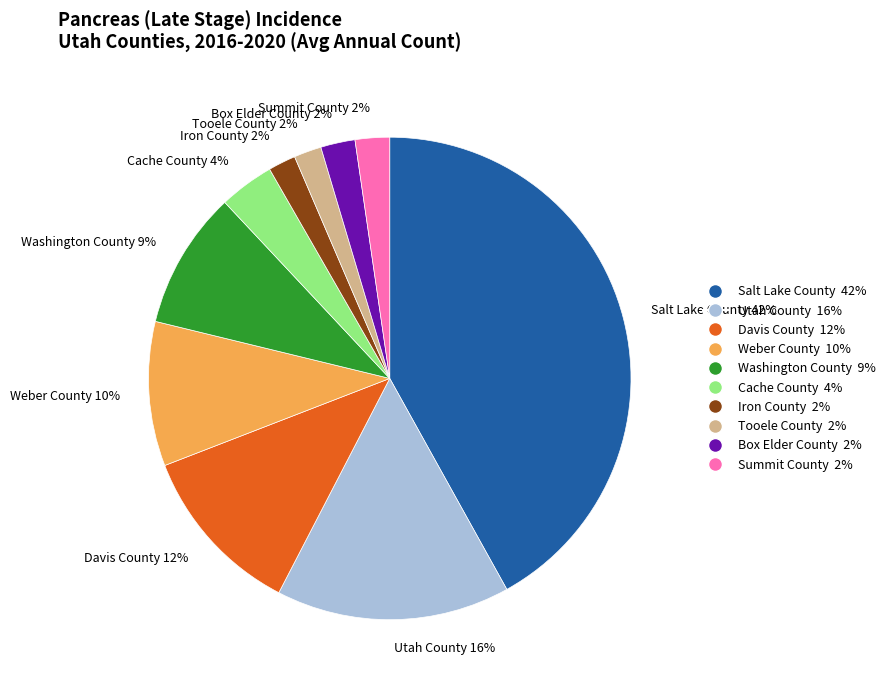

Is it true that Box Elder County is 2% of the pie?

True